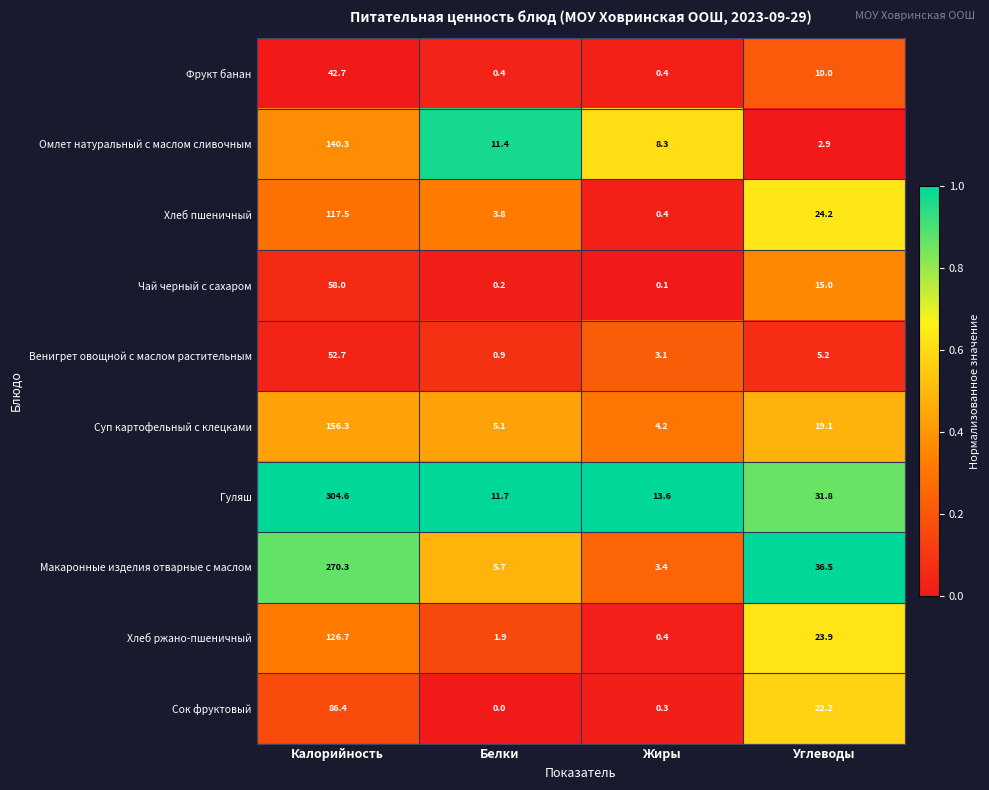

Count the number of categories in the chart.

4